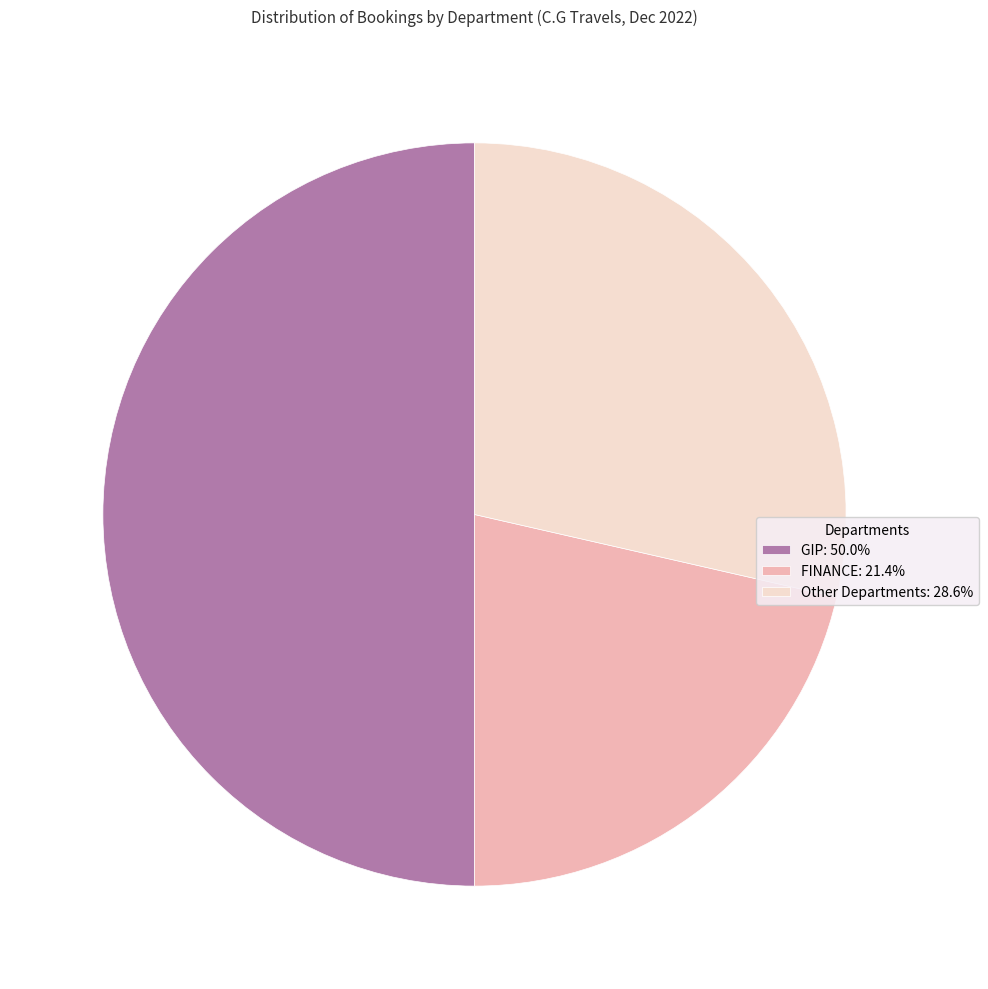

Is the sum of Other Departments: 28.6% and GIP: 50.0% greater than half?

Yes